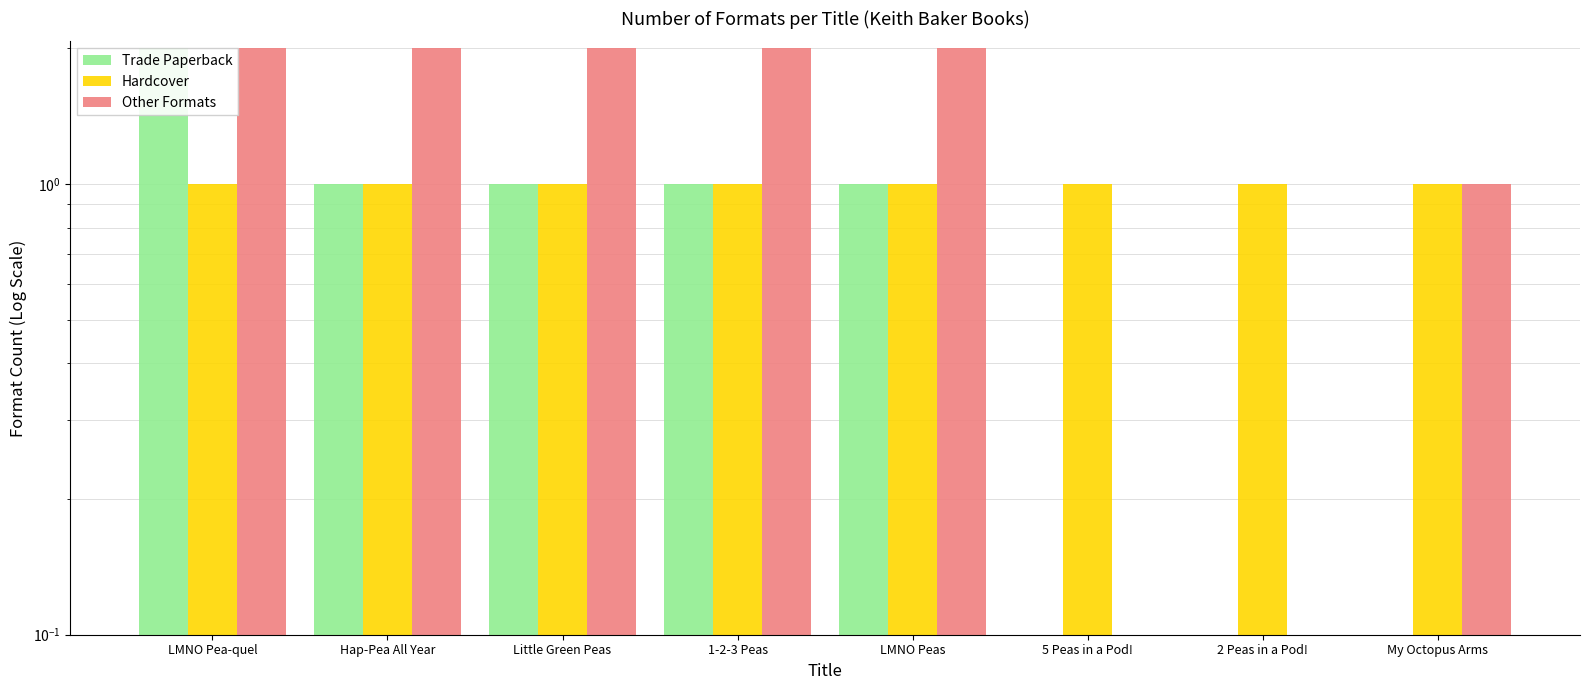

List the series in order of their peak value, lowest first.

Hardcover, Trade Paperback, Other Formats